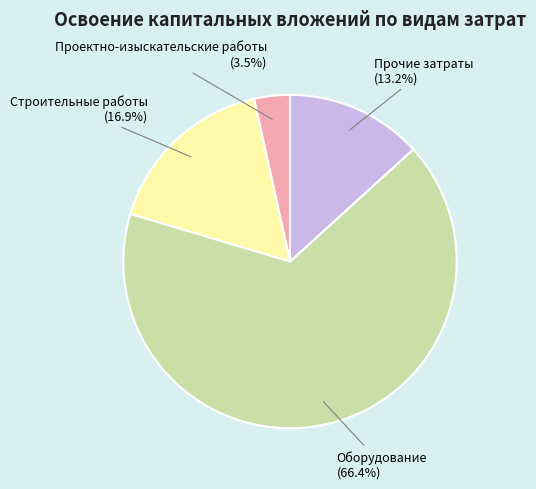

Is there any slice that represents more than half of the pie?

Yes